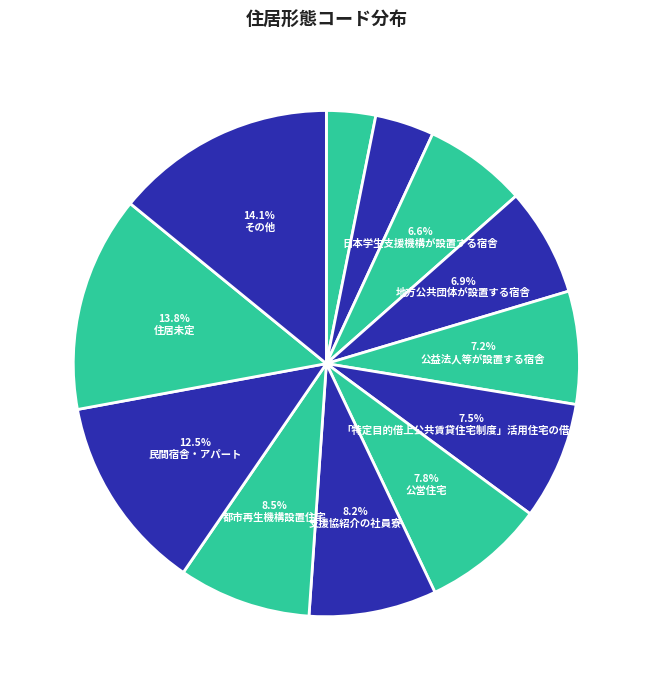

How many segments does this pie chart have?

12